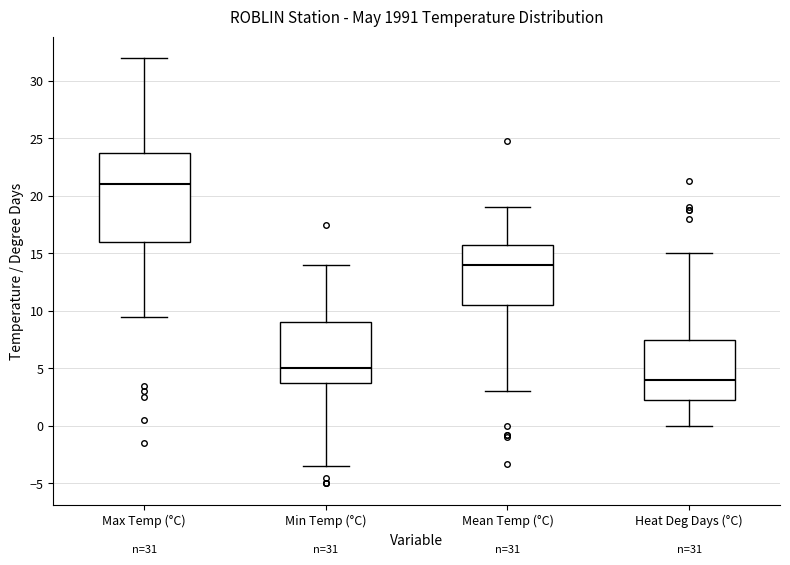

Which box's median line is the highest?

Max Temp (°C)